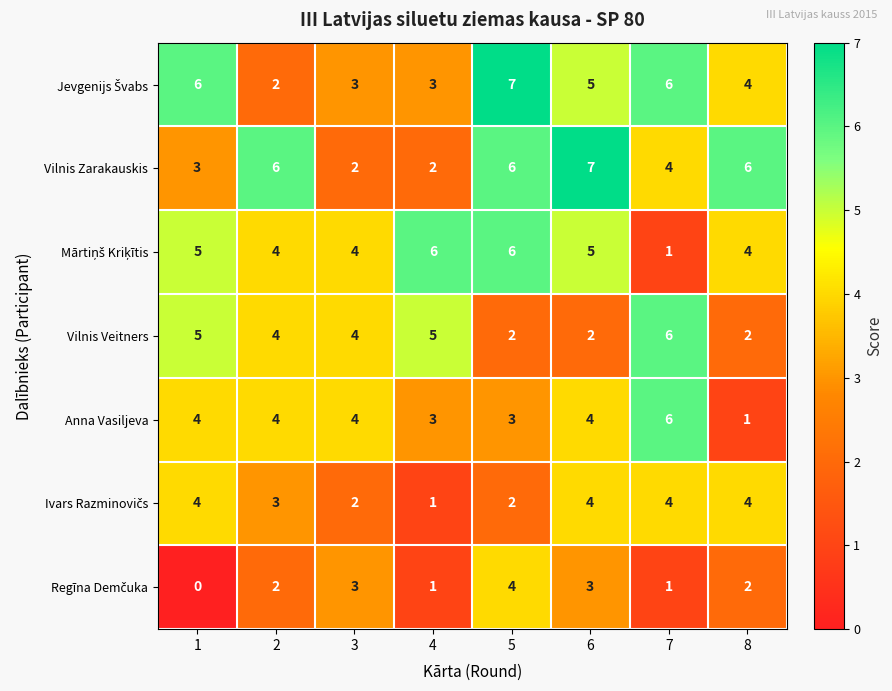

What is the greatest value displayed?

7